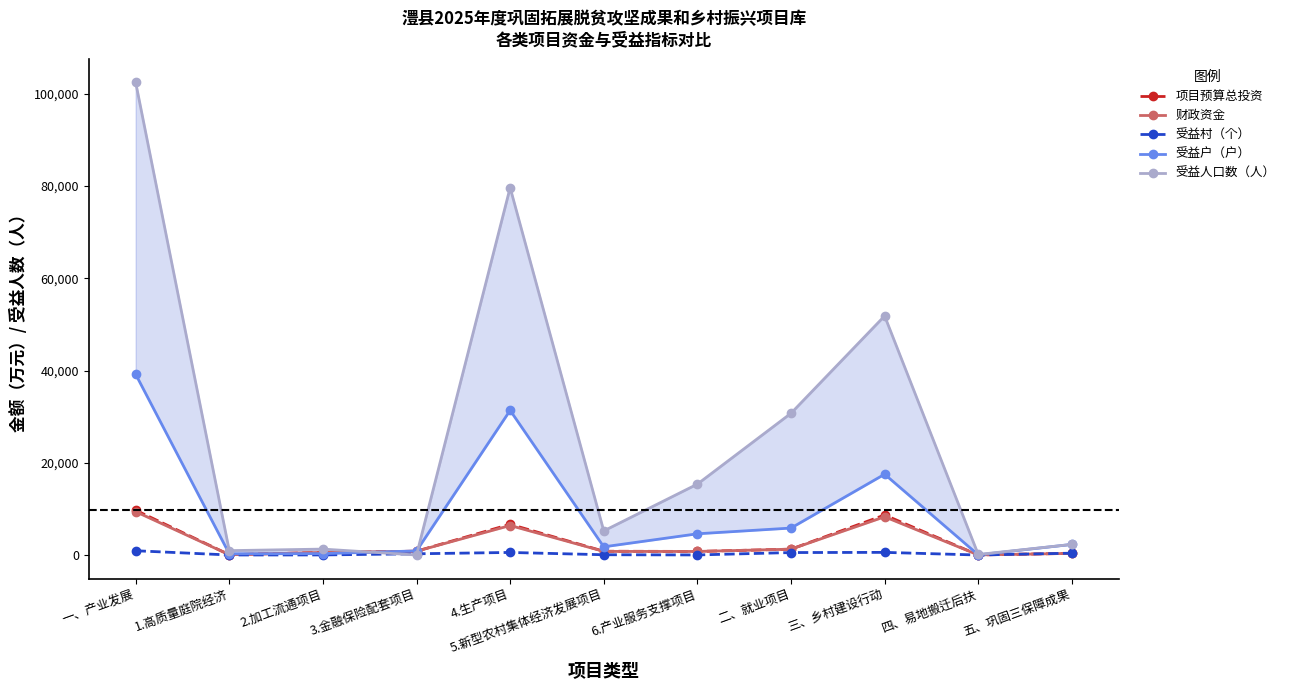

Which category has the highest value across all series?

一、产业发展